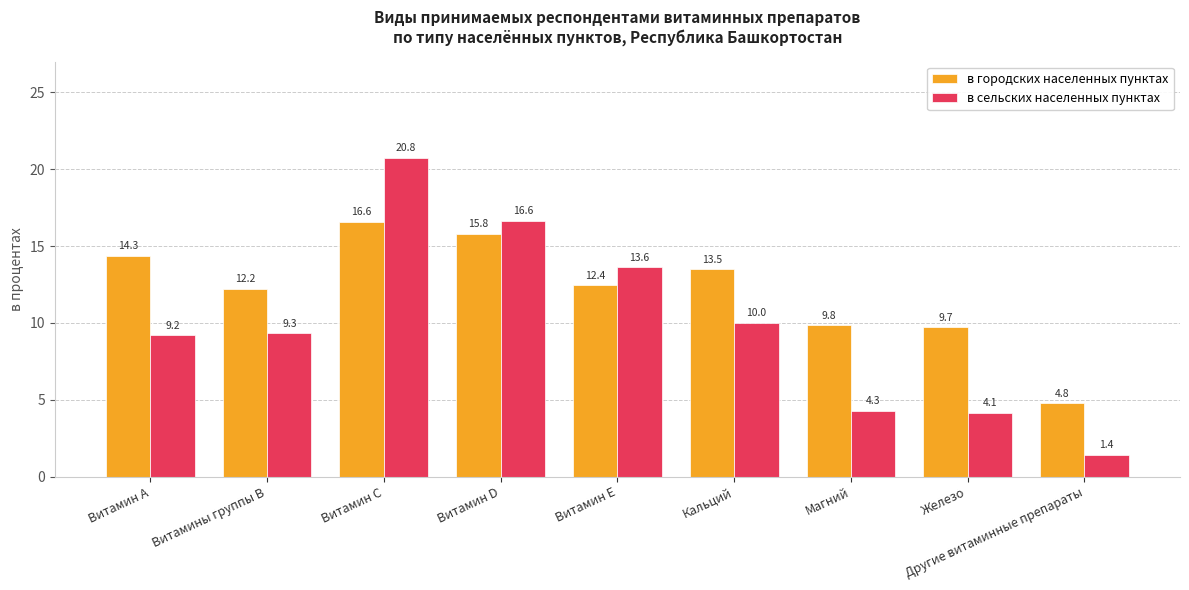

Are the bars horizontal?

No